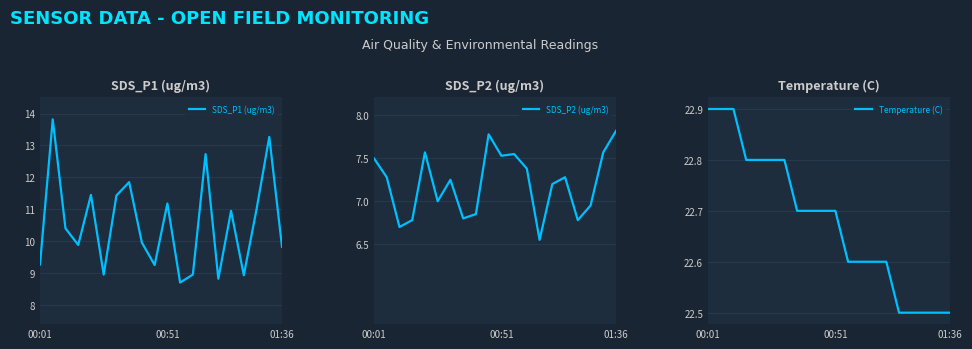

What is the difference between the maximum and minimum values in the Temperature (C) series?

0.4